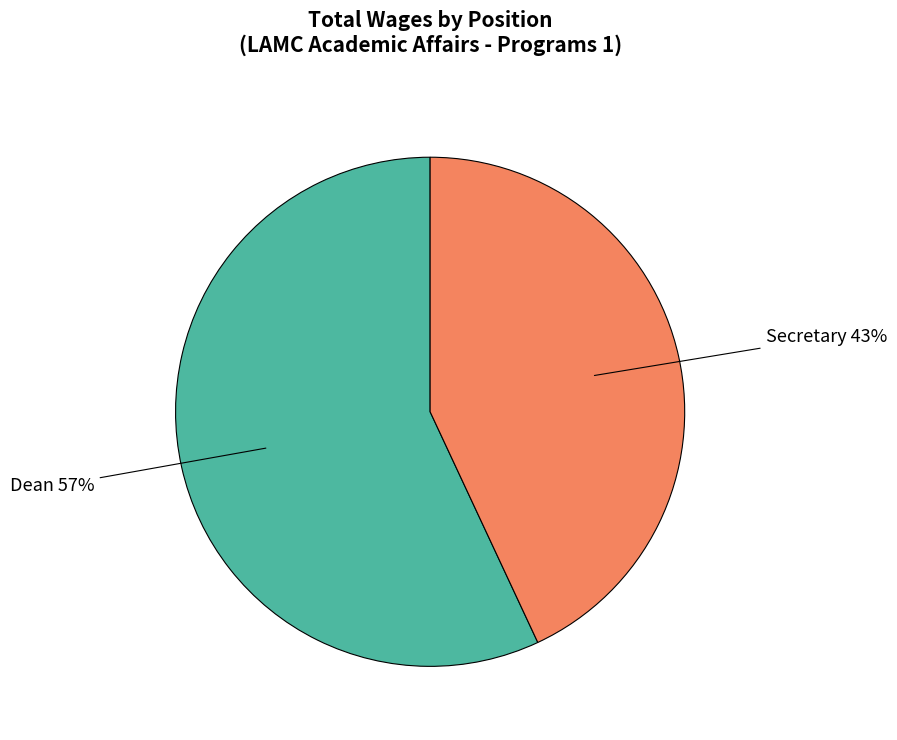

To the nearest percent, what is the average slice percentage?

50%